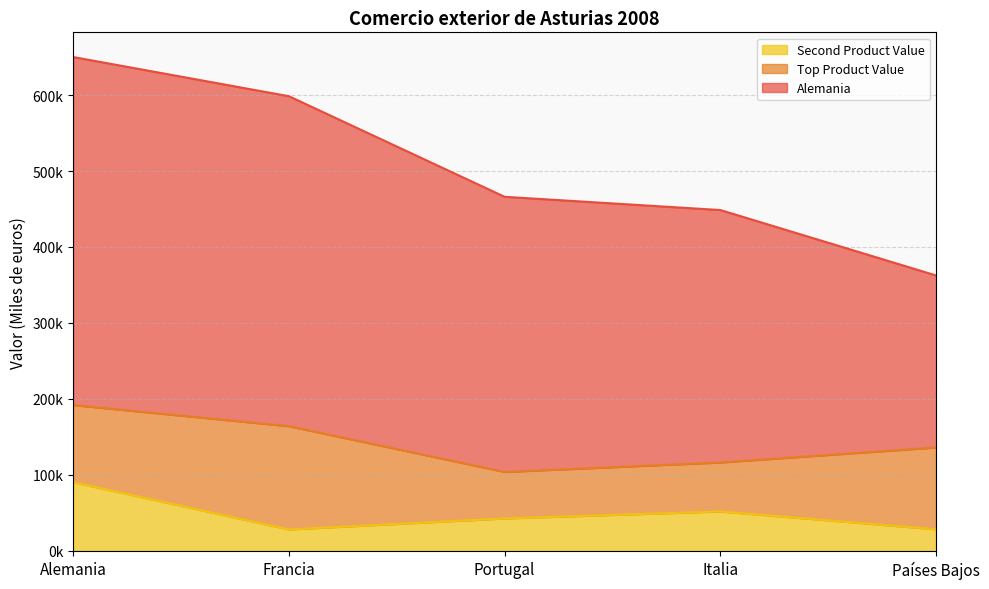

Read the Second Product Value value at Italia.

51991.0